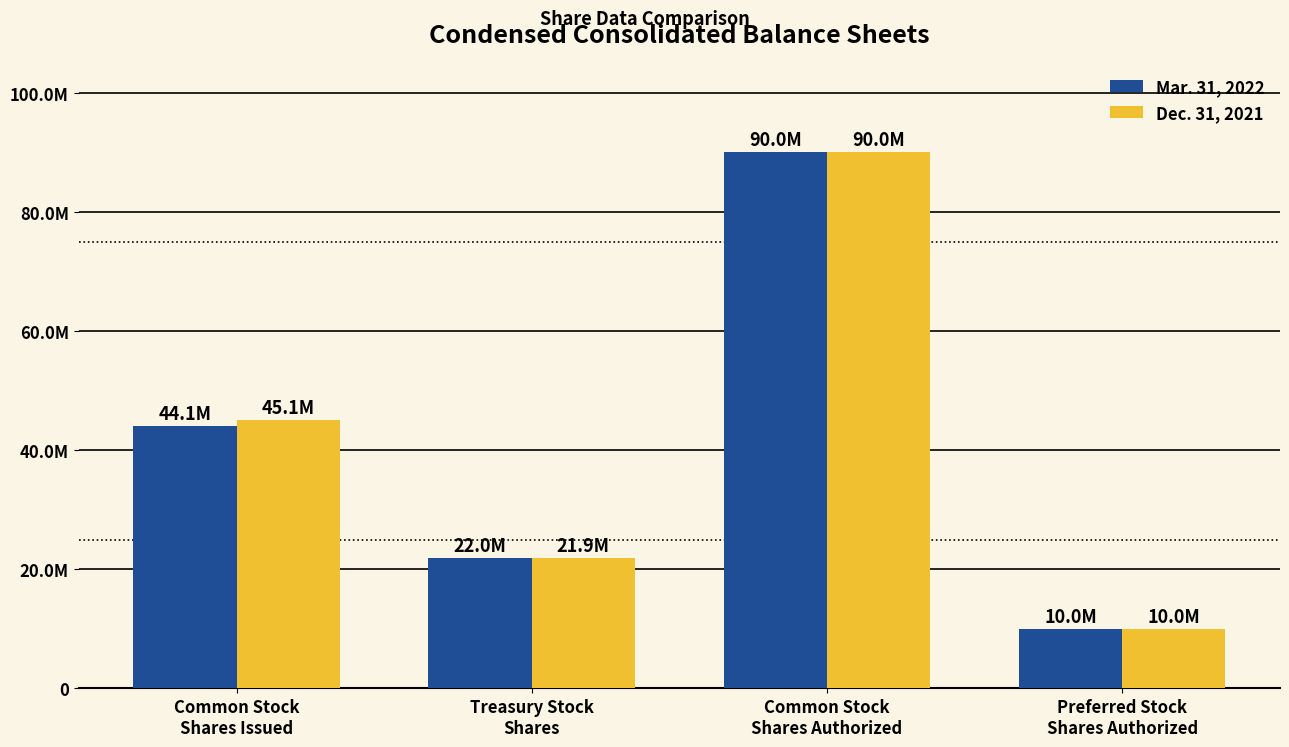

What are all the series names shown in the legend?

Mar. 31, 2022, Dec. 31, 2021